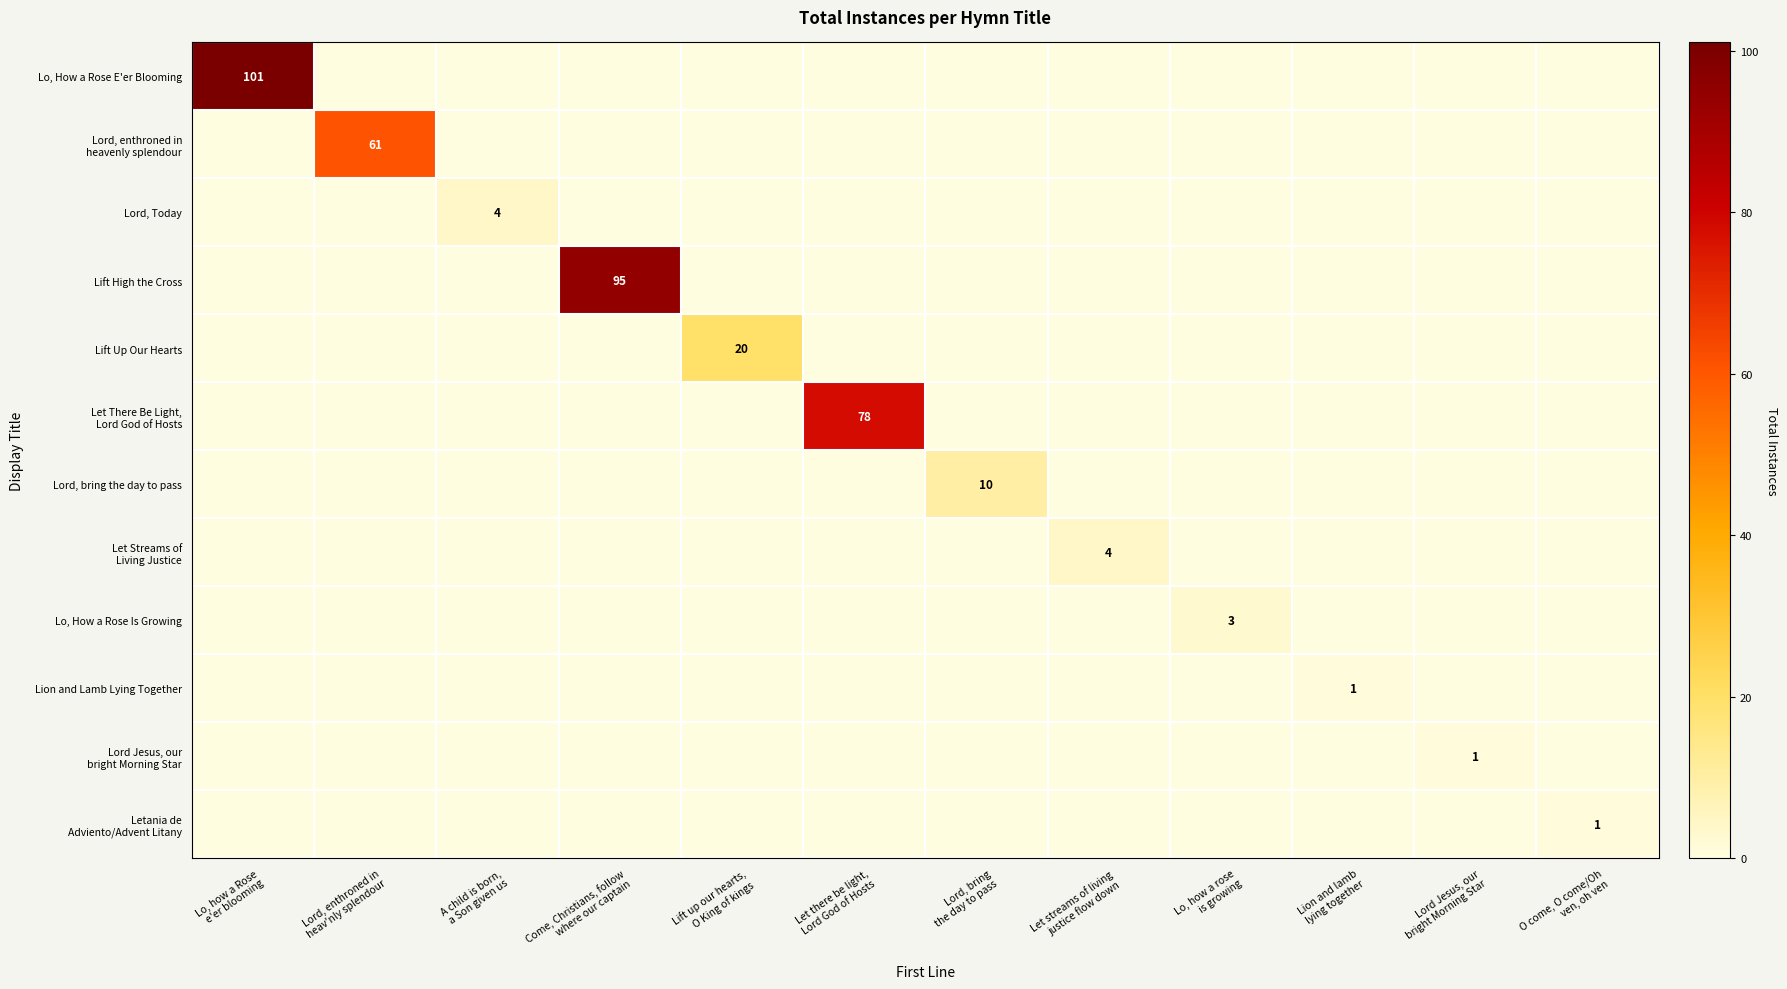

At which label is Lord, bring the day to pass closest to 5?

Lo, how a Rose e'er blooming